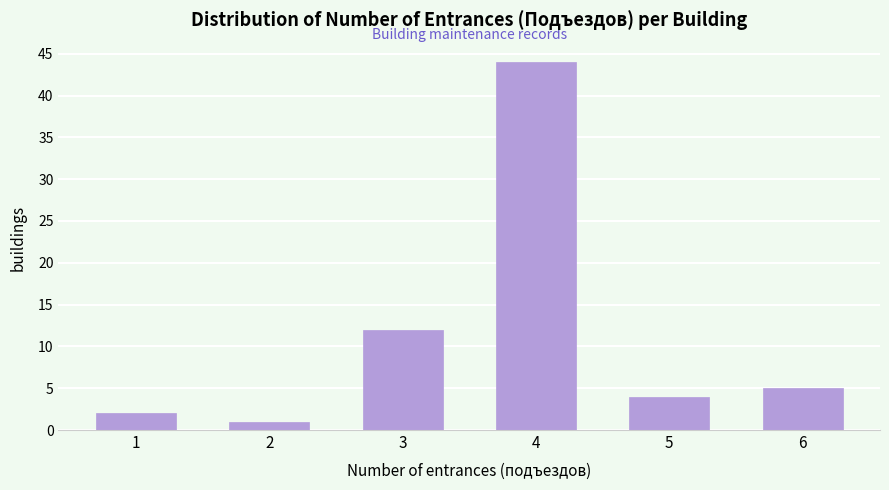

Reading left to right, list all the values displayed in this chart.

2	1	12	44	4	5